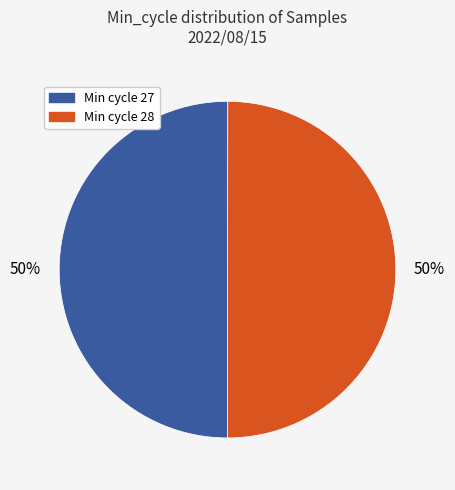

To the nearest percent, what is the average slice percentage?

50%